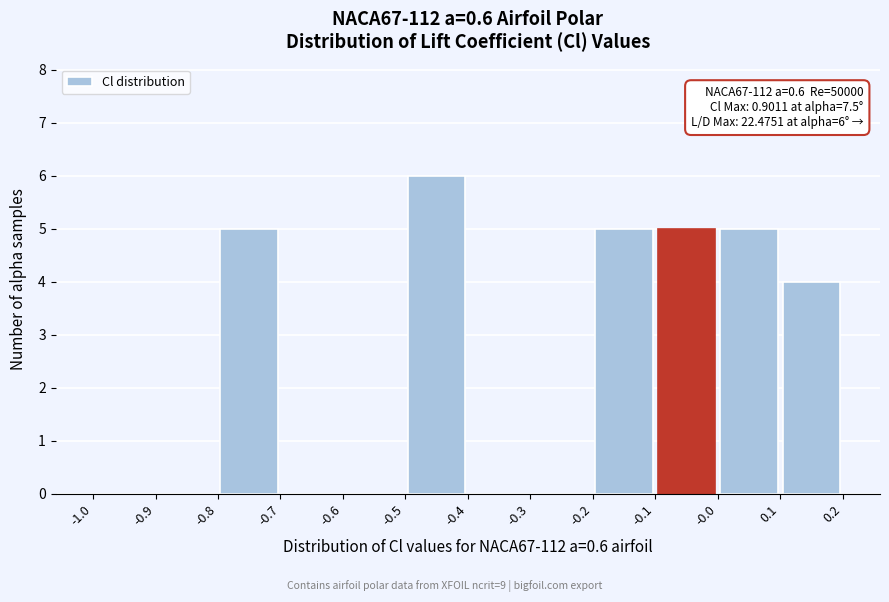

Over which range of the x-axis is the bar tallest?

-0.5 to -0.4